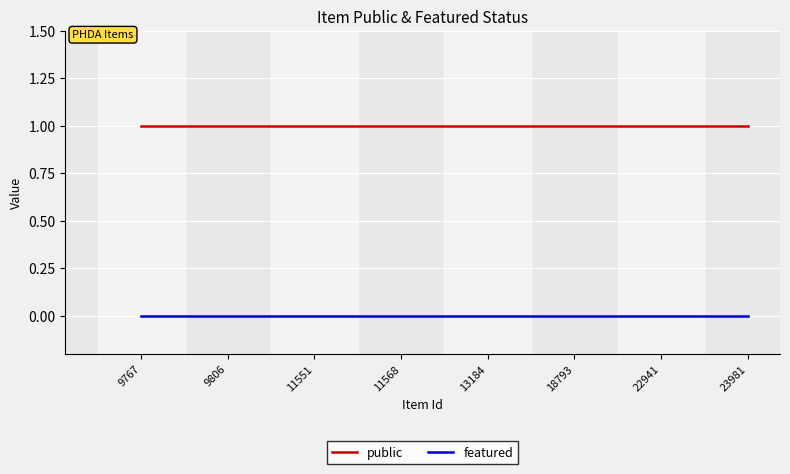

True or false: featured and public cross at least once.

False